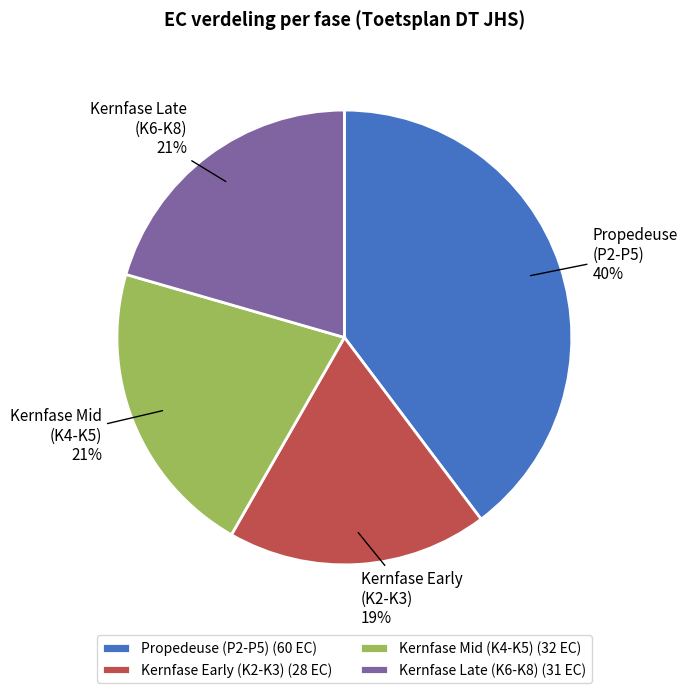

Do Kernfase Late (K6-K8) and Kernfase Mid (K4-K5) together represent more than half of the pie?

No